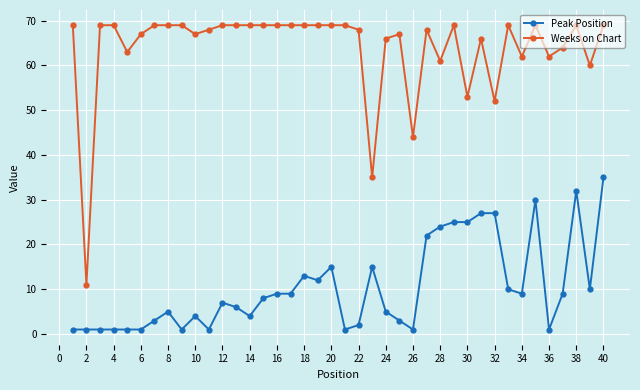

What is the sum of all Peak Position values?

416